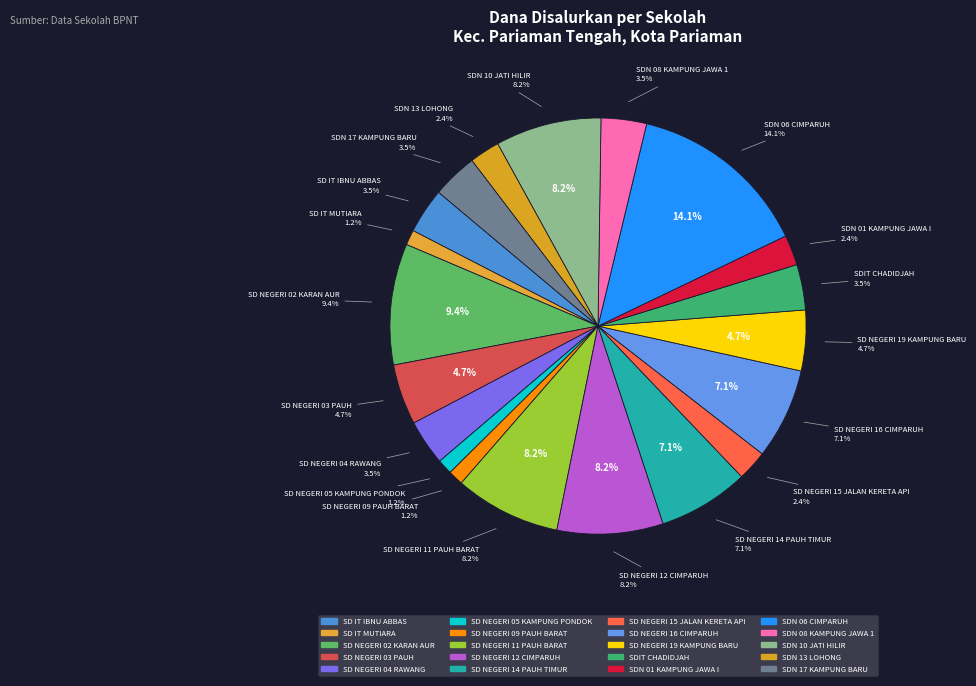

To the nearest percent, what is the difference between the SDN 06 CIMPARUH and SD NEGERI 05 KAMPUNG PONDOK slice percentages?

13%